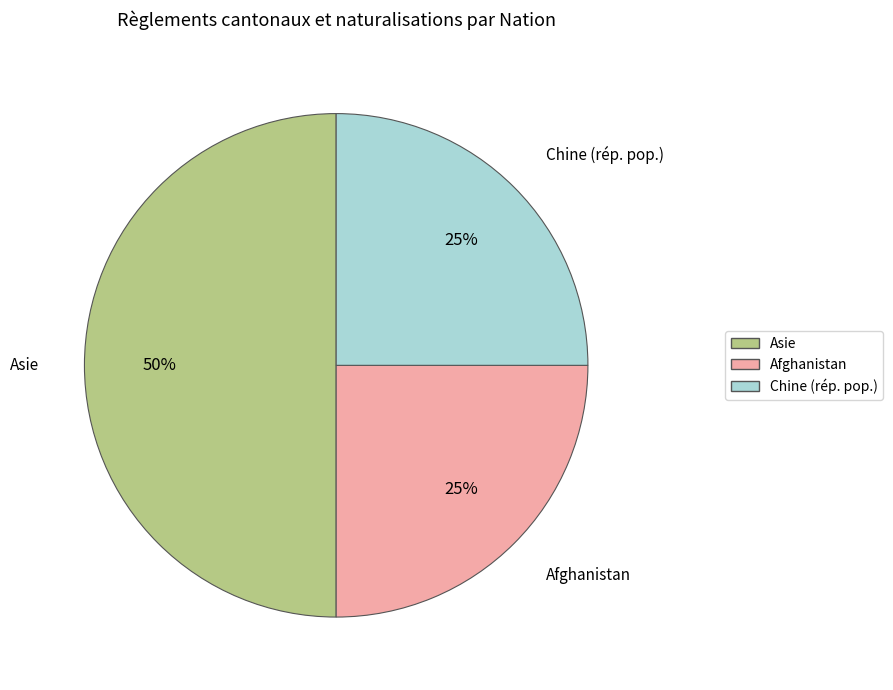

To the nearest percent, what is the difference between the largest and smallest slice percentages?

25%